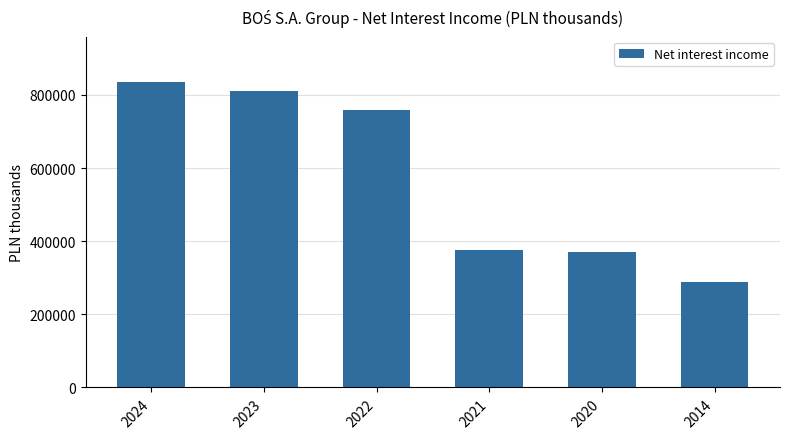

Which category has the lowest value across all series?

2014